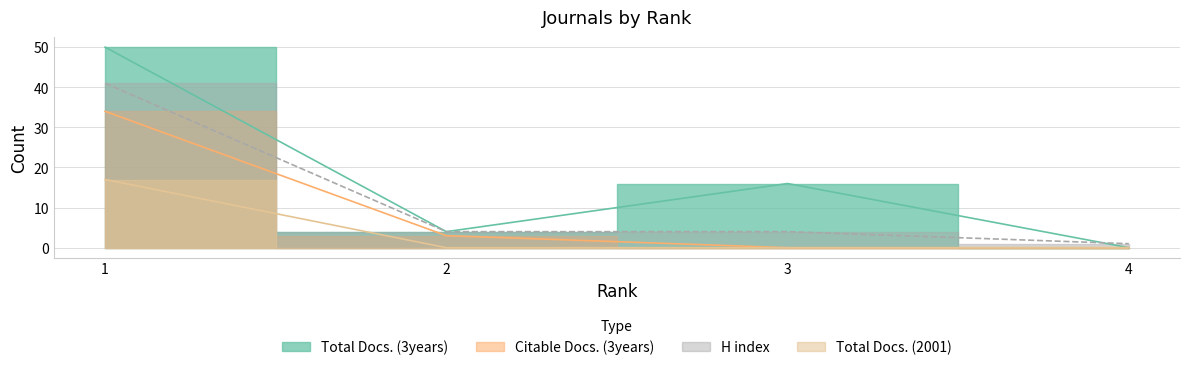

Which label corresponds to the smallest value in the chart?

4